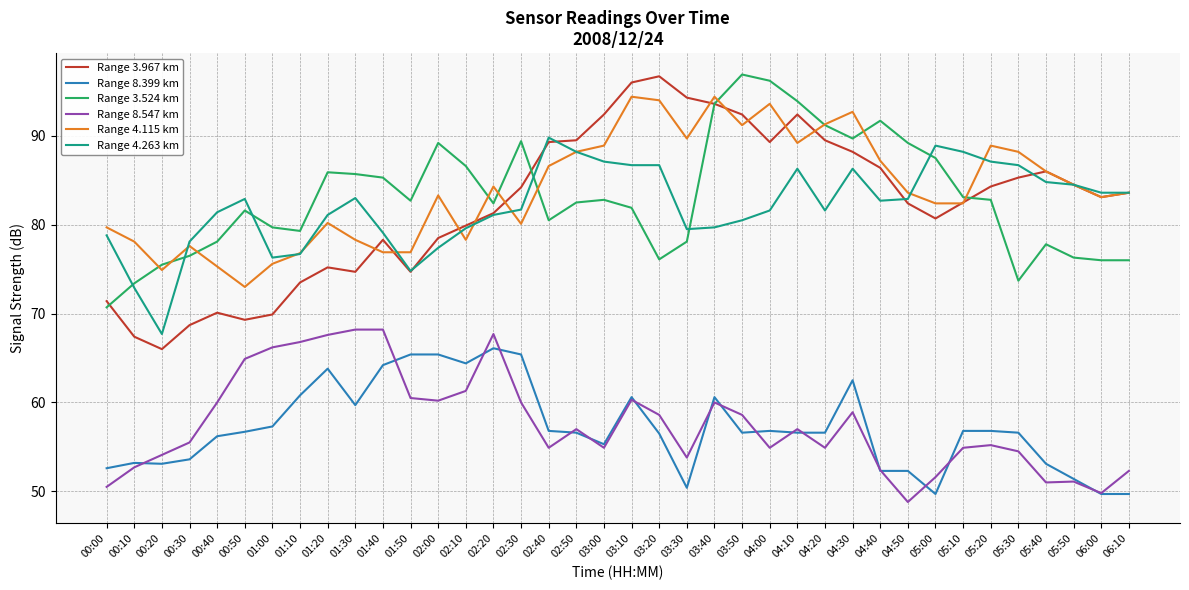

Which series has the largest range (max minus min)?

Range 3.967 km